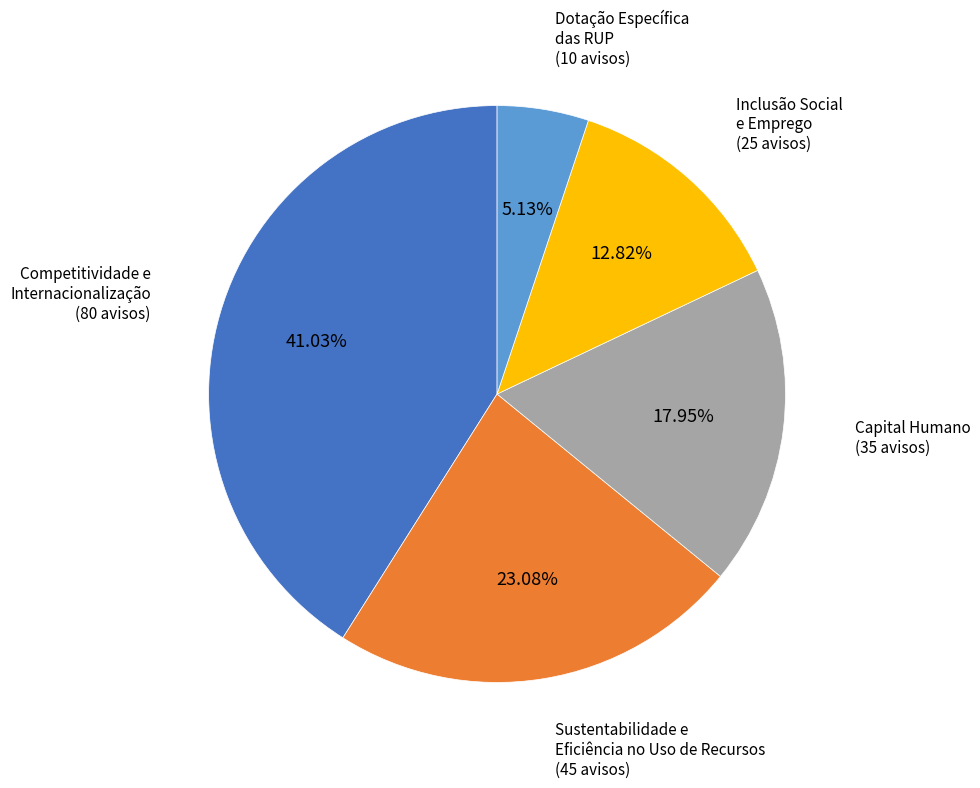

What percentage is the Dotação Específica das RUP slice, to the nearest percent?

5%